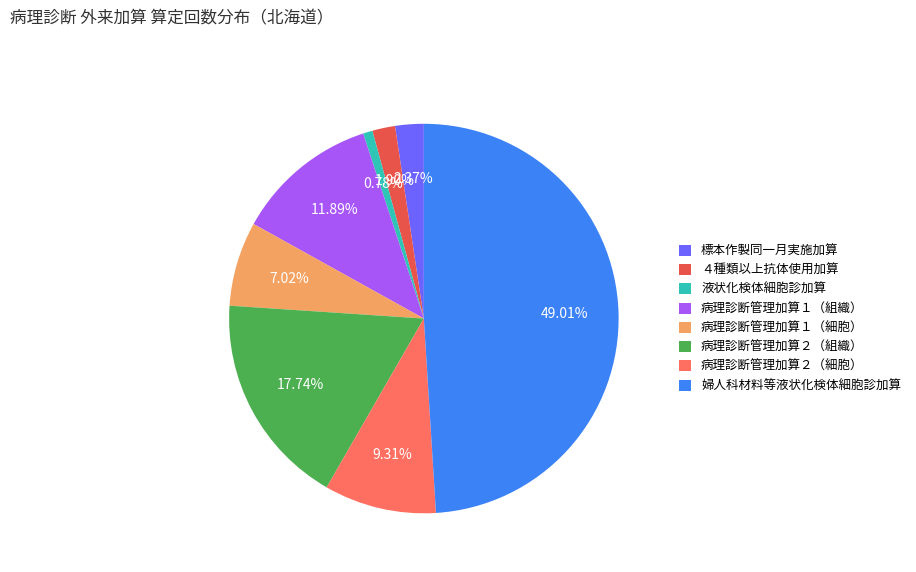

Is the sum of 病理診断管理加算１（組織） and 婦人科材料等液状化検体細胞診加算 greater than half?

Yes